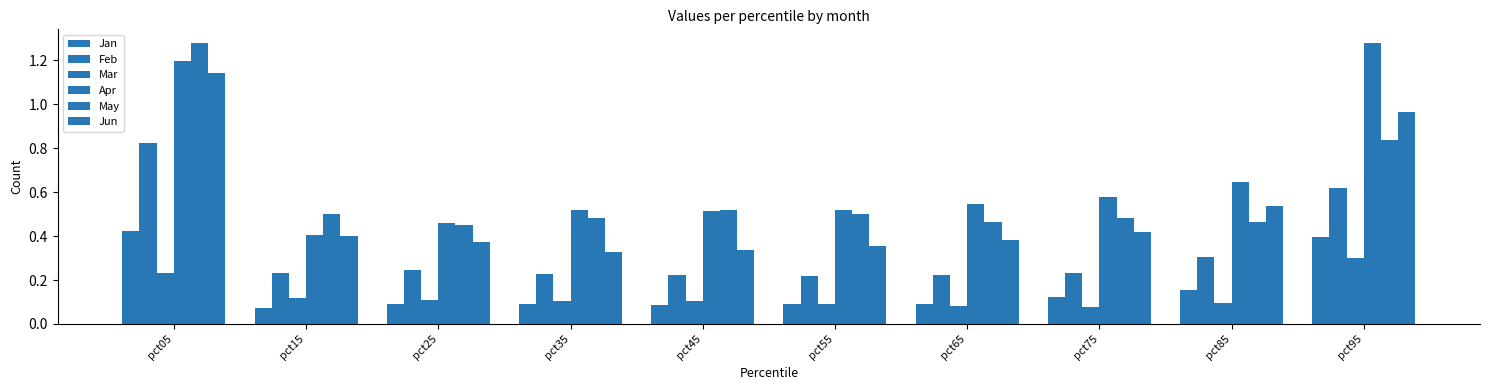

Where is Mar nearest to the value 0?

pct75